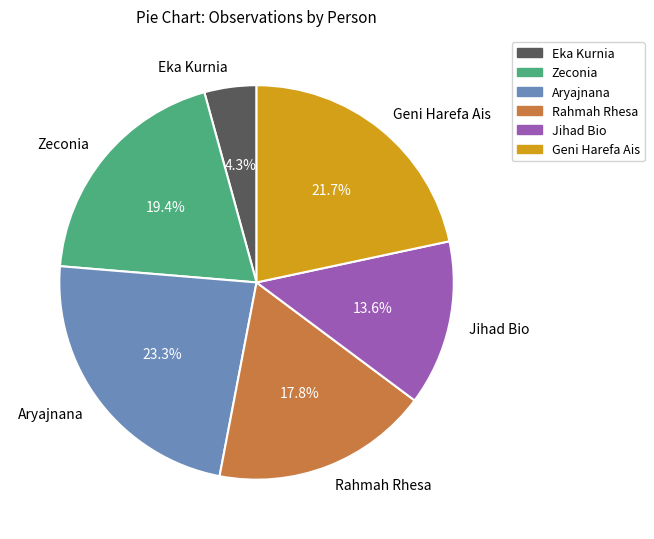

Which has a higher value, Rahmah Rhesa or Jihad Bio?

Rahmah Rhesa